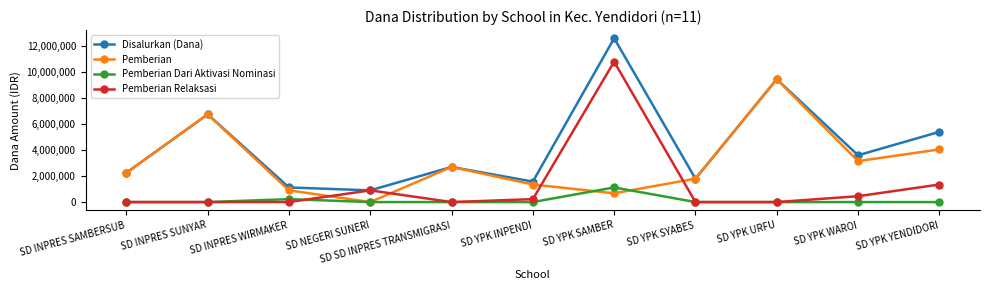

What is the lowest value of the Disalurkan (Dana) series?

900000